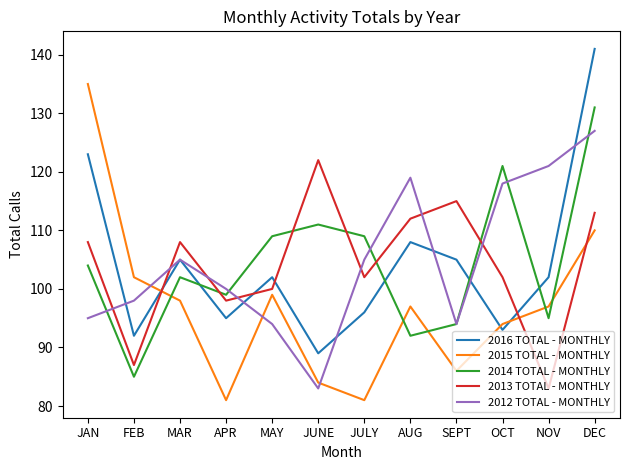

Which series changed the most between FEB and JUNE?

2013 TOTAL - MONTHLY